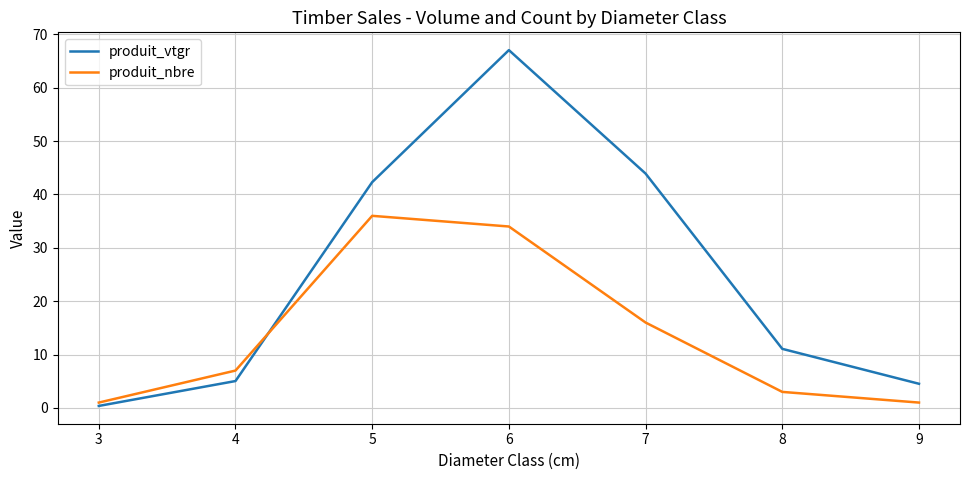

Is it true that produit_nbre equals 7.0 at 6?

False